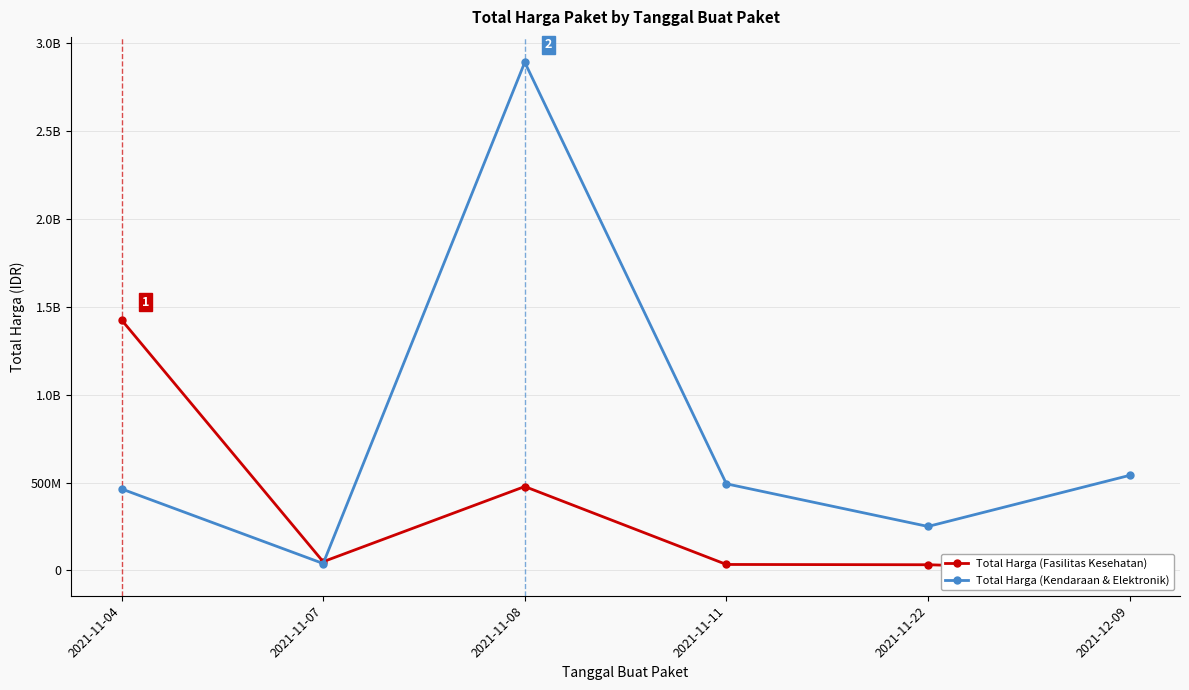

What are all the series names shown in the legend?

Total Harga (Fasilitas Kesehatan), Total Harga (Kendaraan & Elektronik)